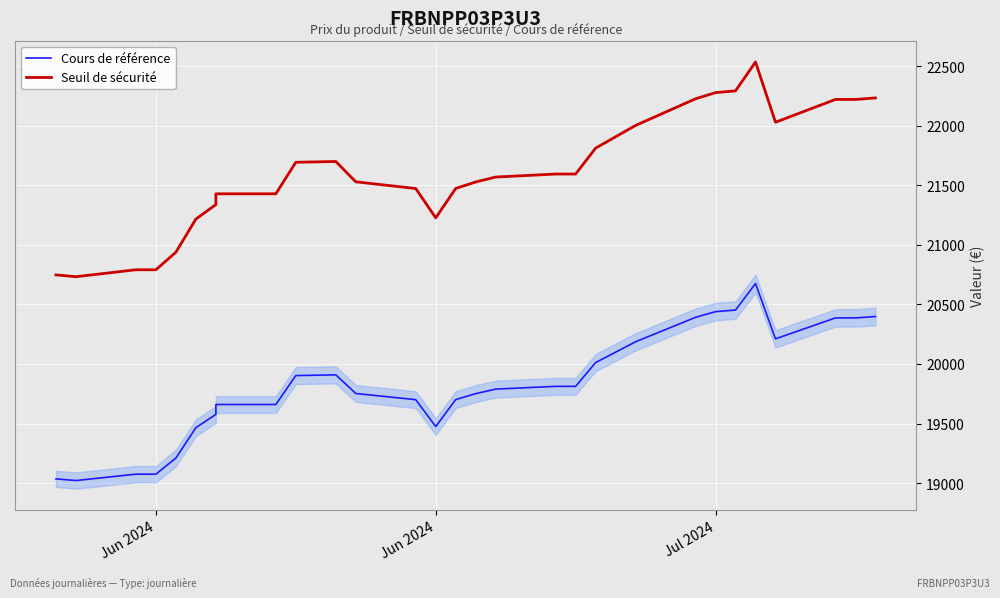

Read the Seuil de sécurité value at 26.

21694.0